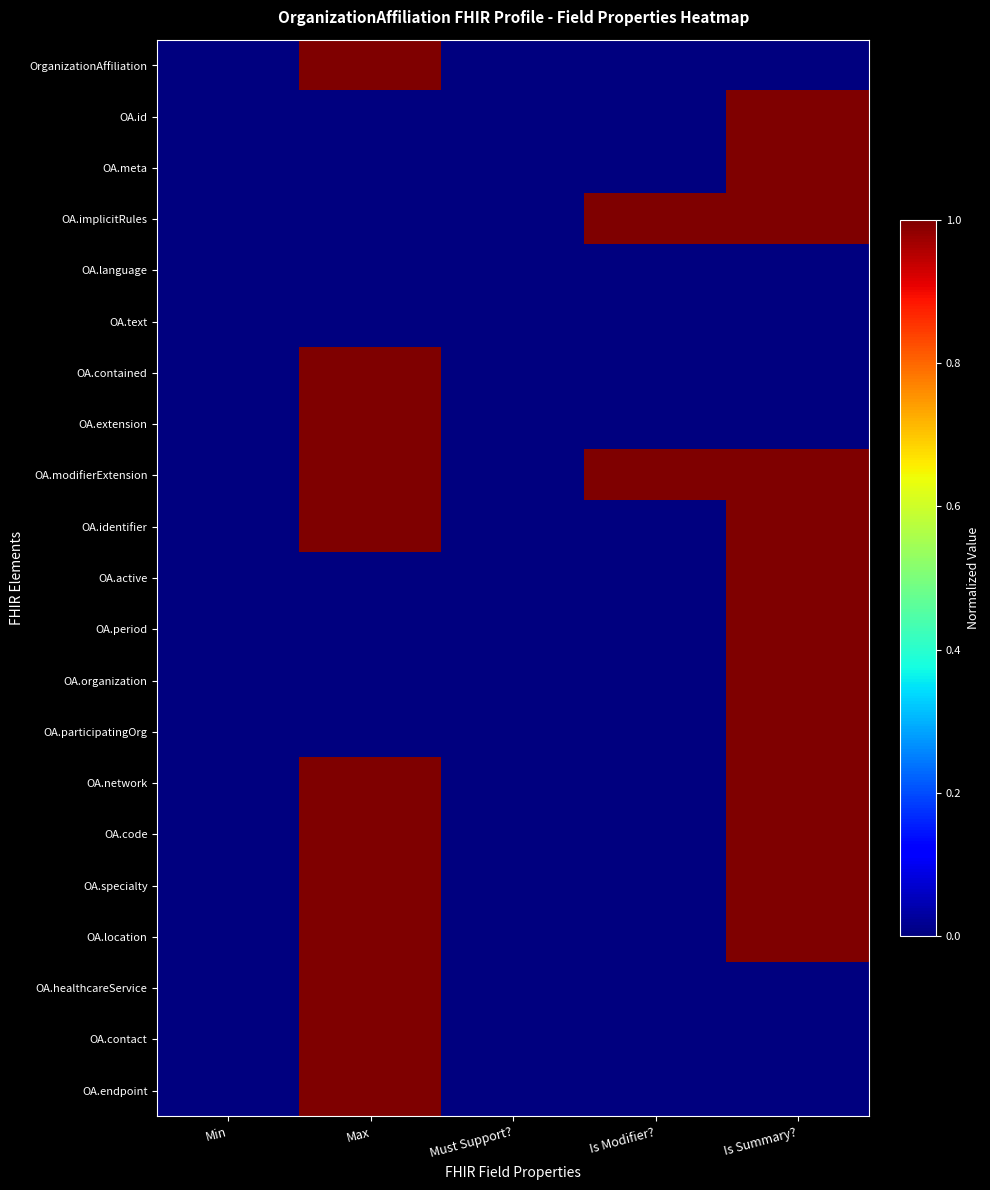

How many data points does each series have?

5